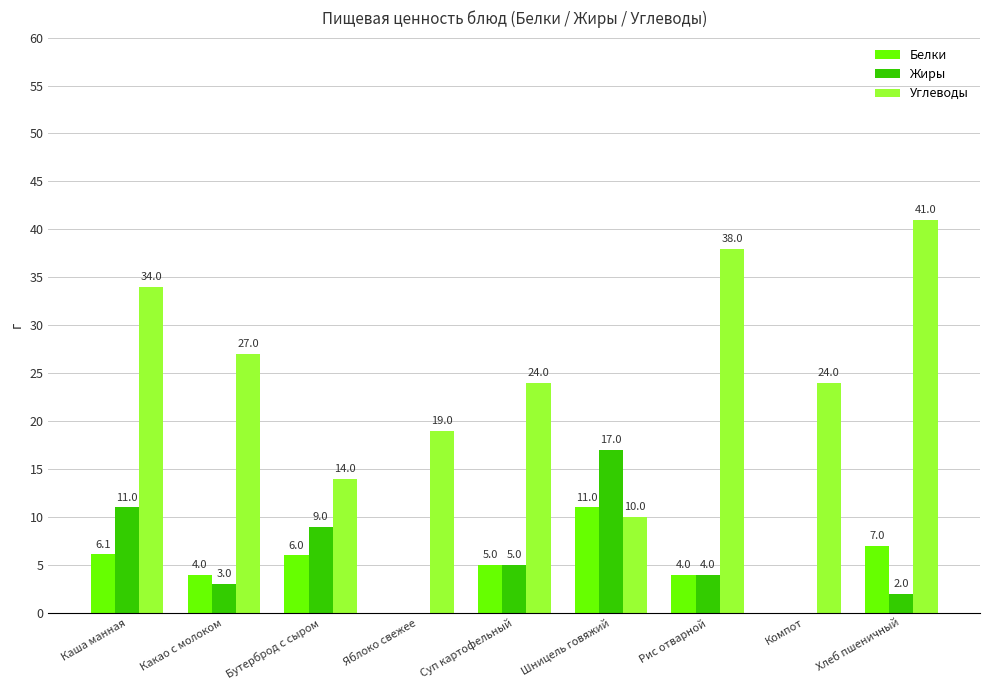

The Жиры series shows 6.0 at Рис отварной. True or false?

False